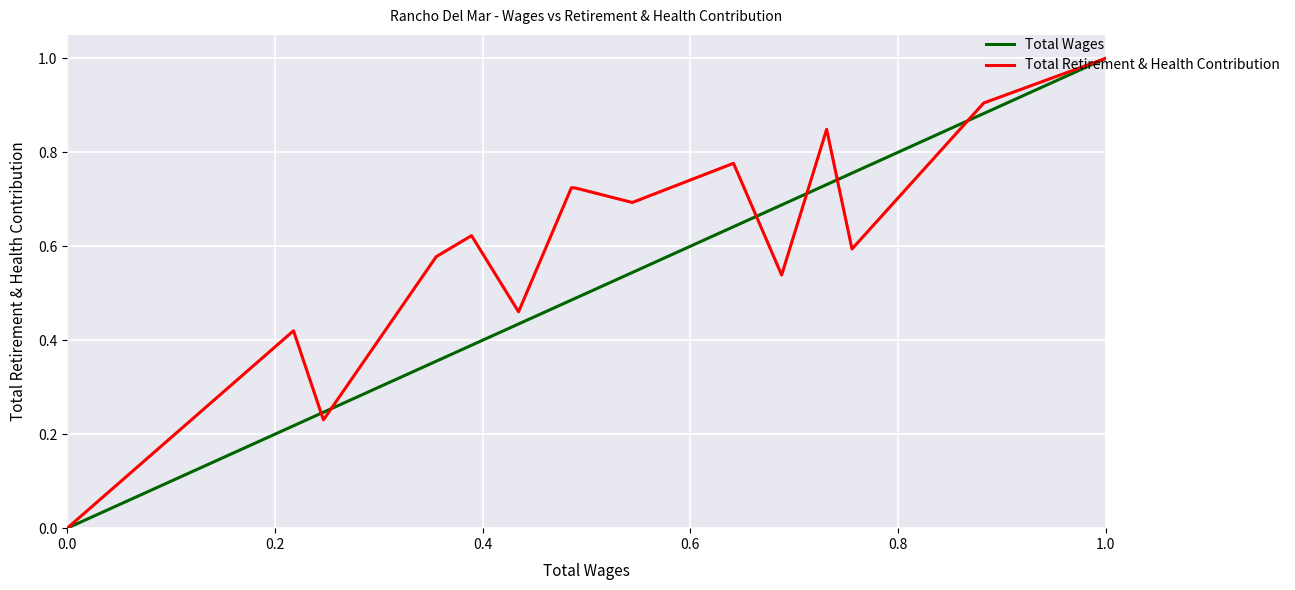

Which series has the largest total across all categories?

Total Retirement & Health Contribution